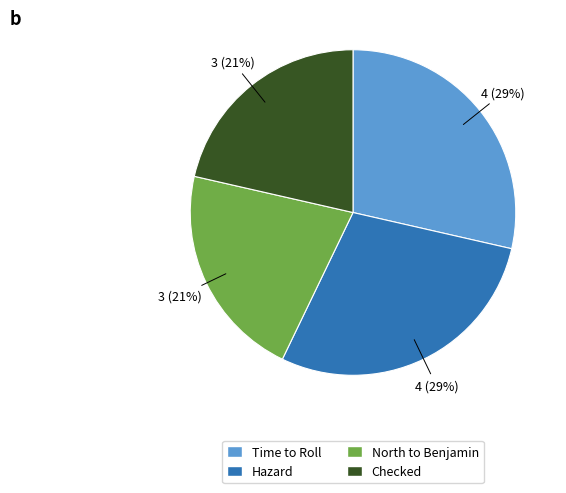

To the nearest percent, what percentage of the pie is Time to Roll?

29%